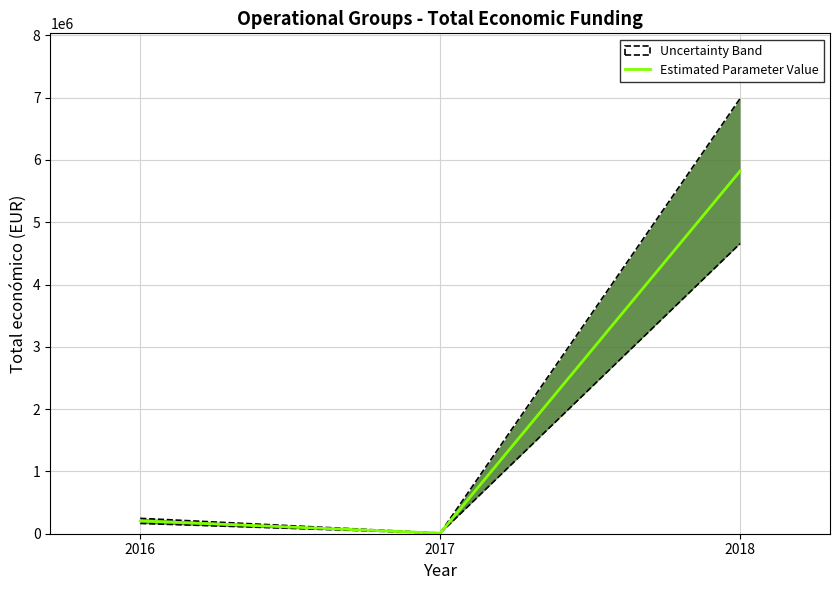

The value at 2018 is 2960917. True or false?

False